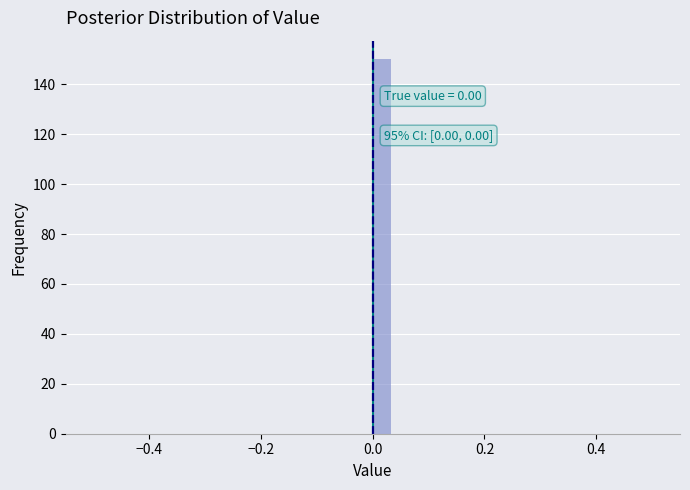

Read against the x-axis, roughly where is the centre of the tallest bar?

0.02